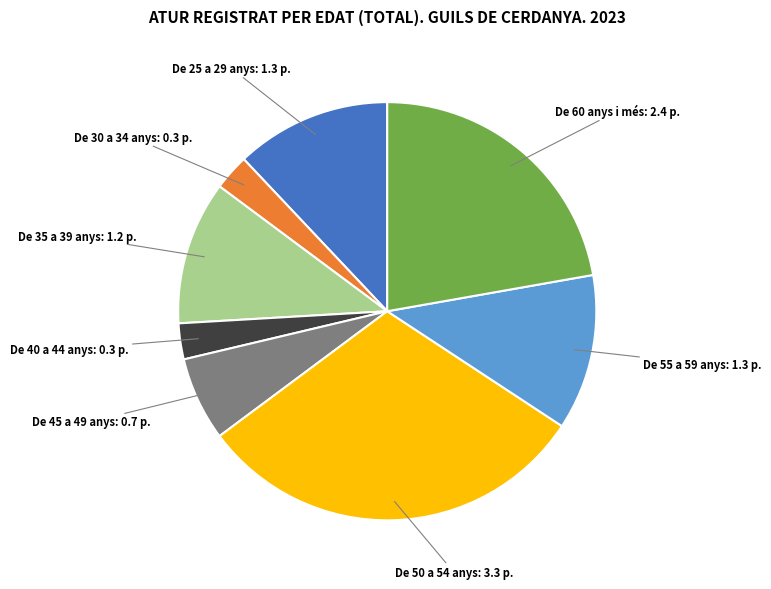

What is the largest slice in the pie chart?

De 50 a 54 anys